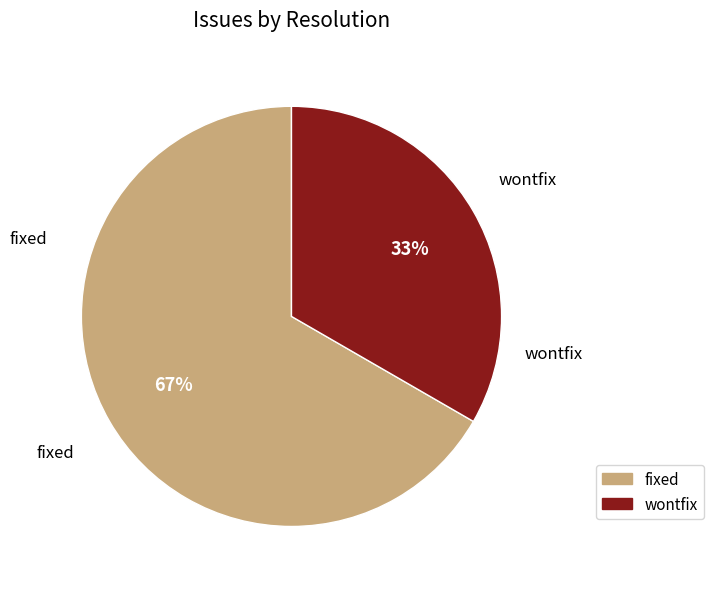

Which category has the smallest portion of the pie?

wontfix